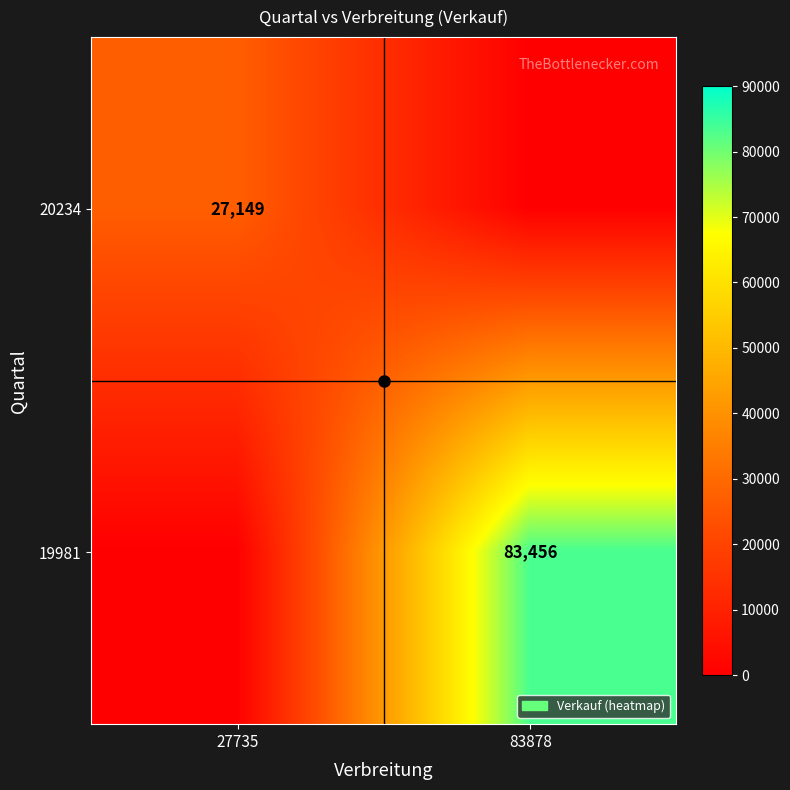

Count the 19981 values in the range 0 to 83456.

2